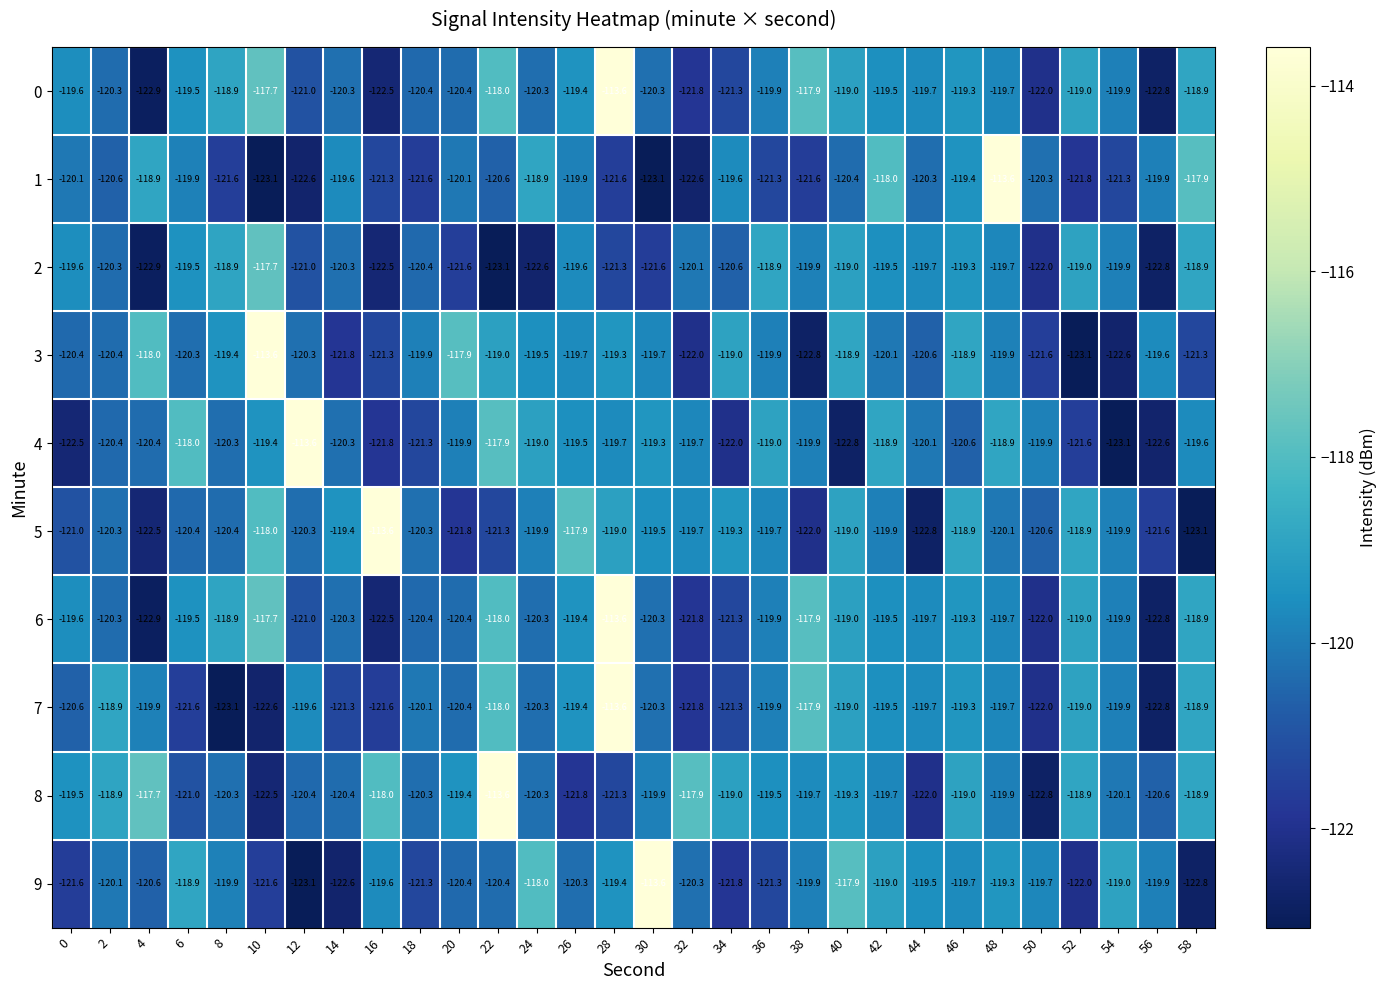

What is the lowest value of the 7 series?

-123.1